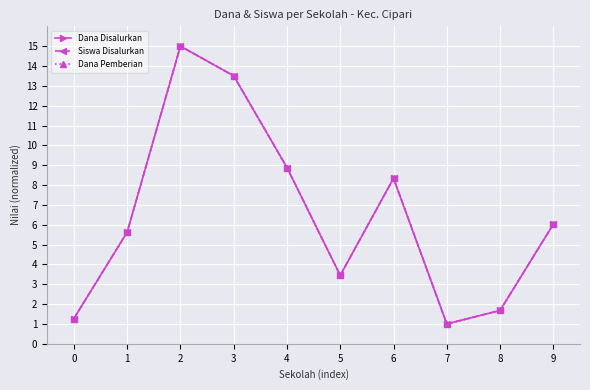

Which series has the largest range (max minus min)?

Dana Disalurkan